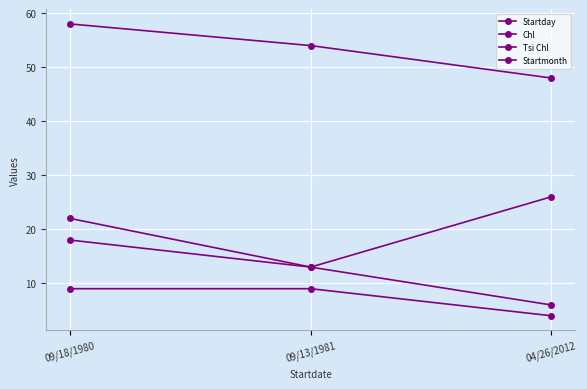

Is this an area chart (filled region under the line)?

No